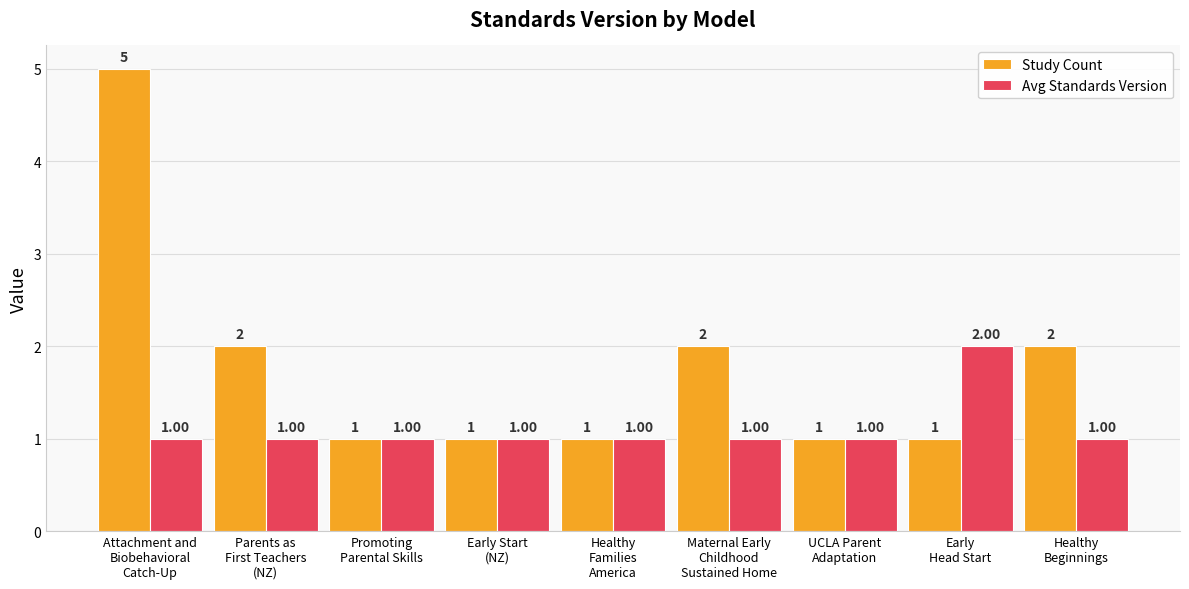

List the series in order of their overall mean, highest first.

Study Count, Avg Standards Version